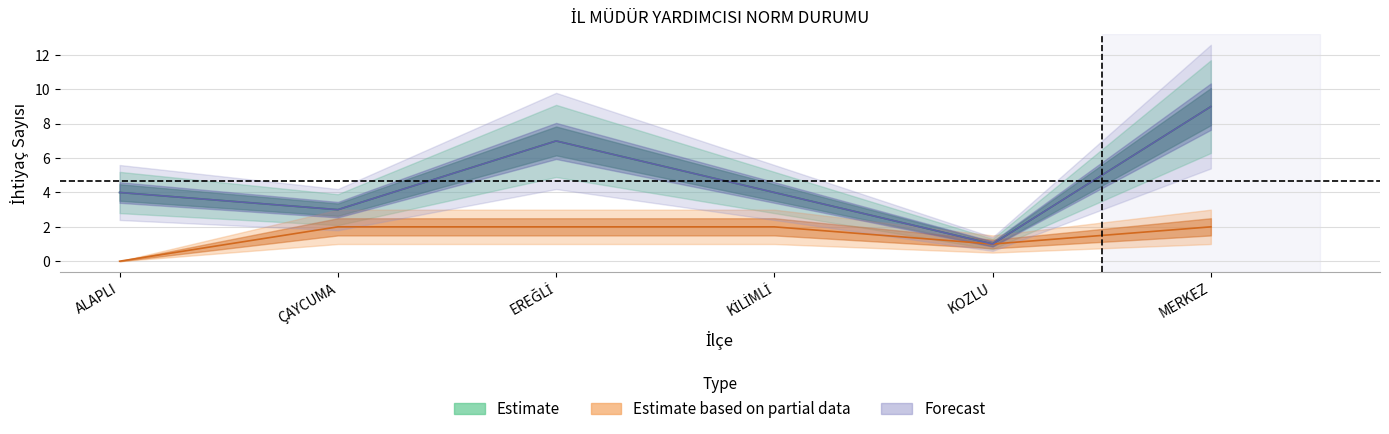

What is the value of the Estimate based on partial data point at the 2nd from the left?

2